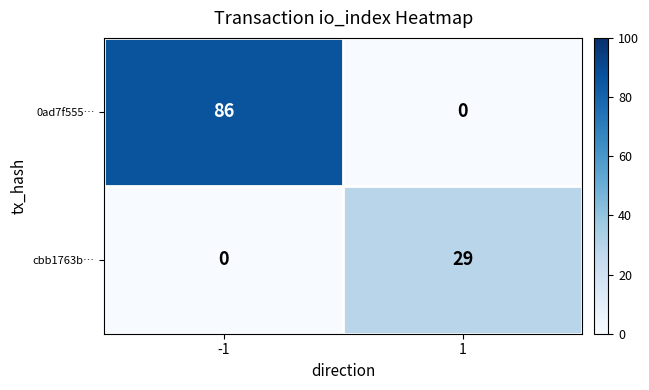

How many distinct data groups are displayed?

2